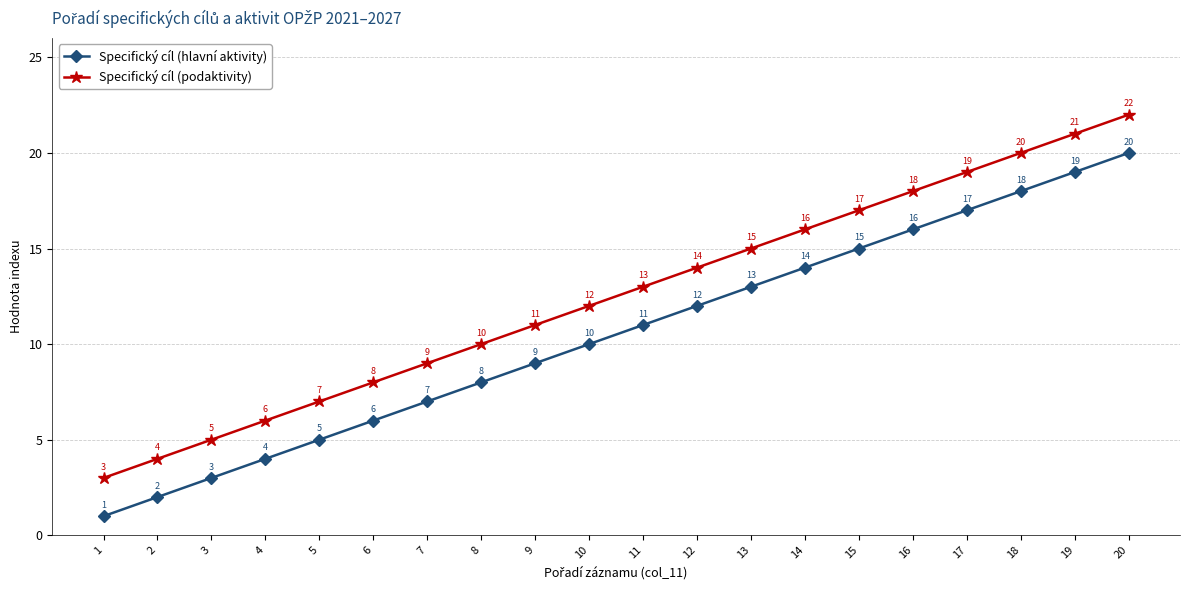

What is the value of the Specifický cíl (podaktivity) point at the 13th from the left?

15